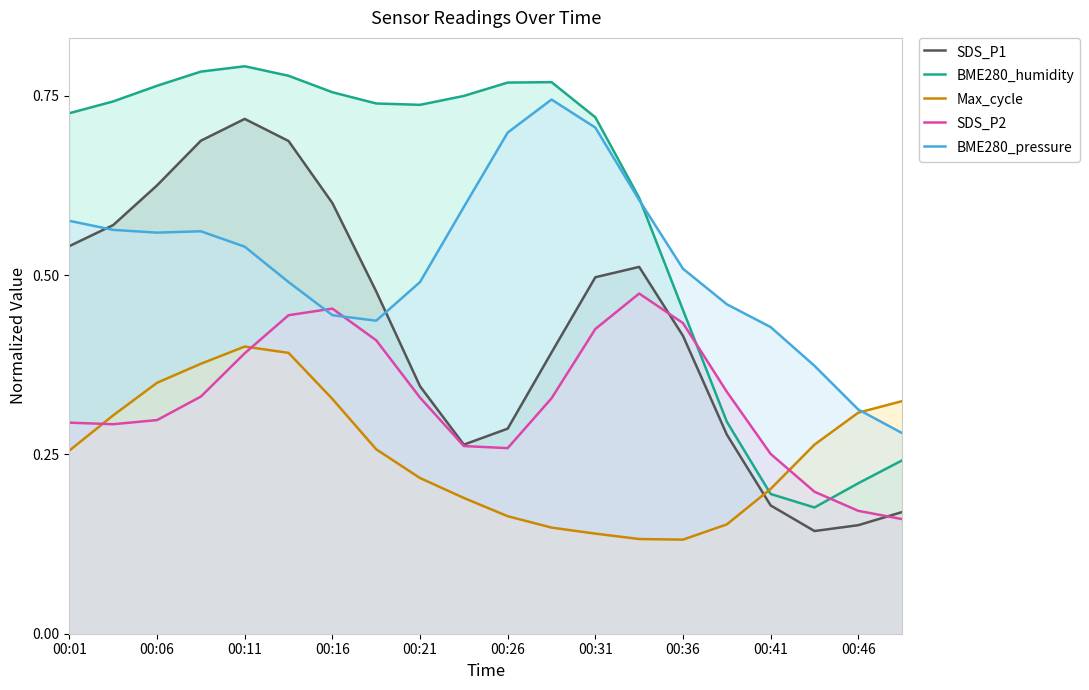

Which series has the widest spread of values?

BME280_humidity